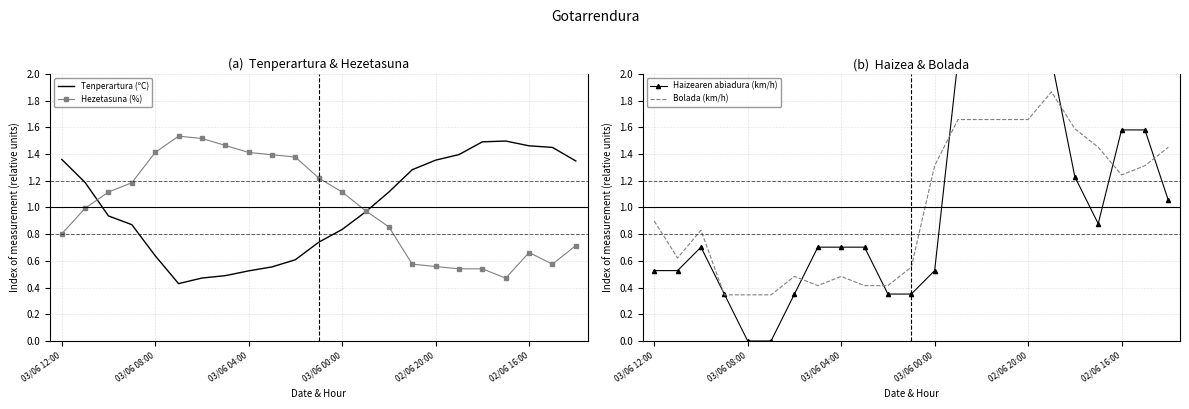

True or false: Tenperartura (ºC) has a value of 0.1 at 02/06 16:00.

False